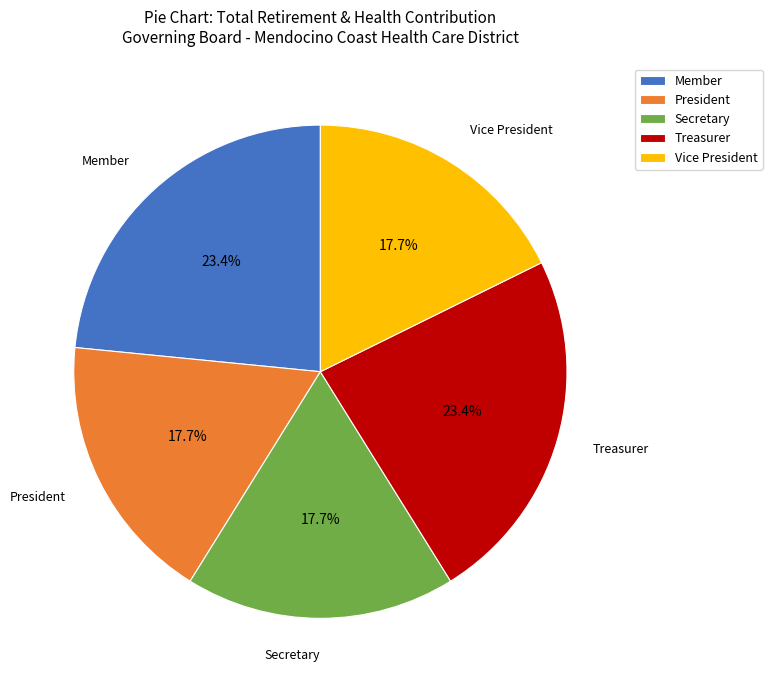

Does President account for over 50% of the chart?

No